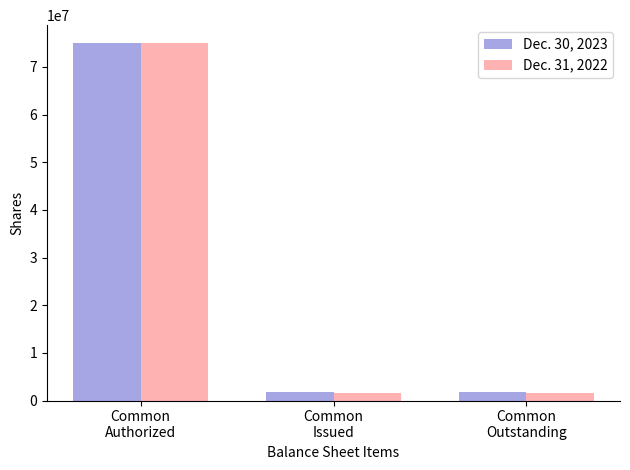

What is the greatest value displayed?

75000000